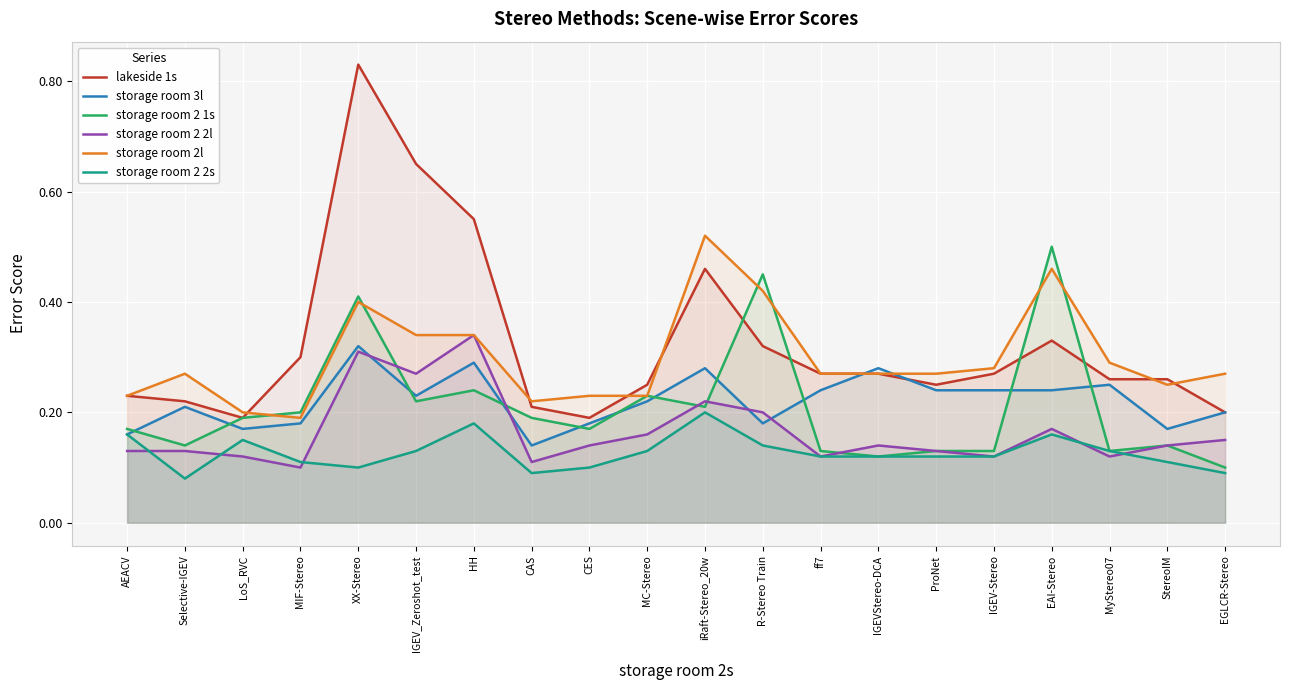

Which series has the largest range (max minus min)?

lakeside 1s